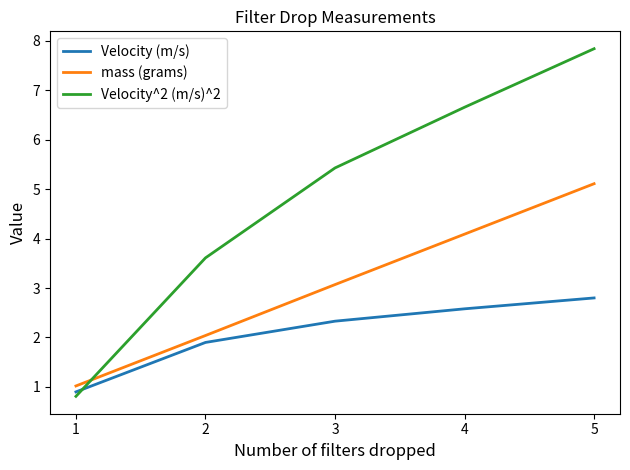

The mass (grams) series shows 0.3 at 1. True or false?

False